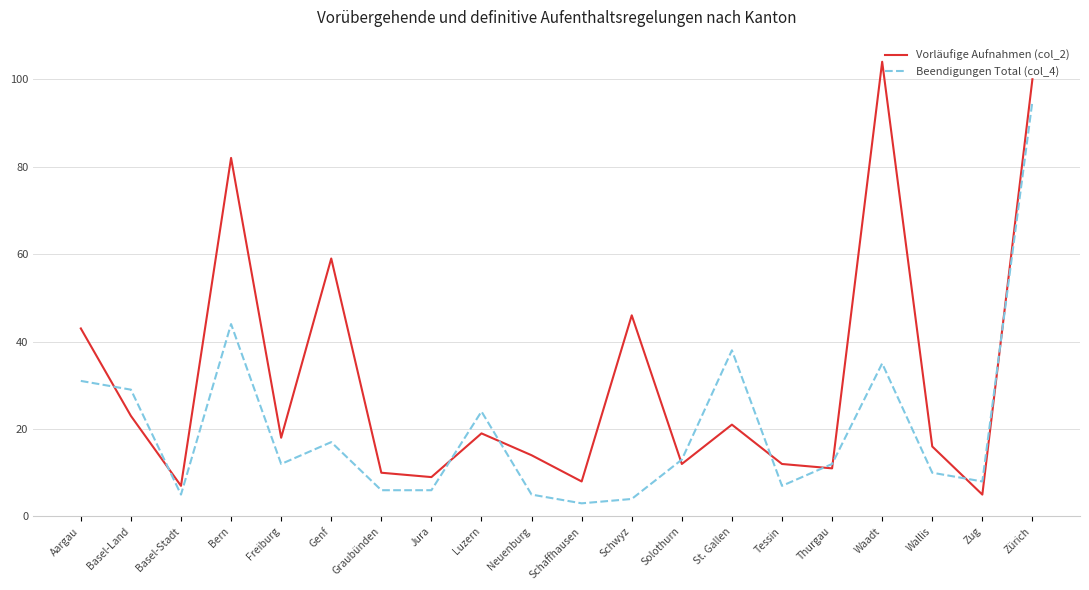

How many lines are shown in the chart?

2